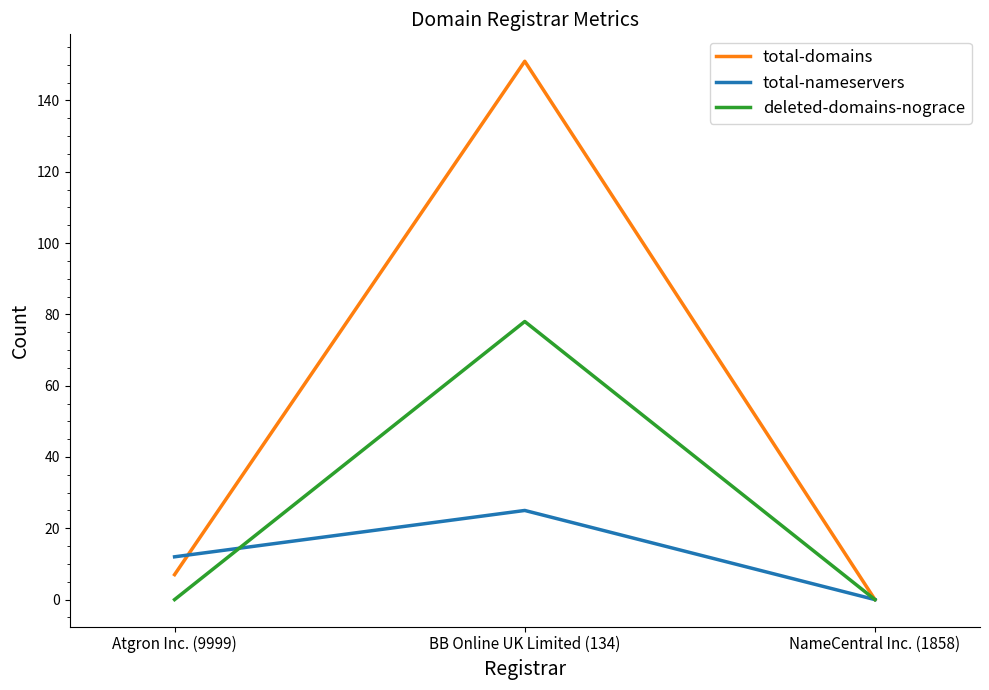

What is the average value of the total-nameservers series?

12